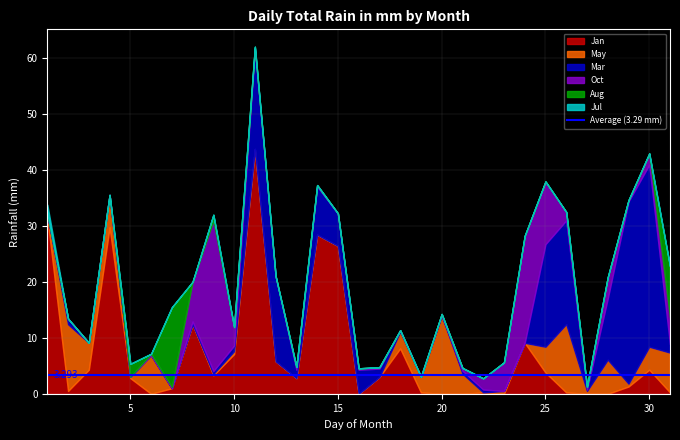

Reading left to right, list all the values displayed in this chart.

Jan: 31.5	0.5	4.3	29.7	2.8	0.0	1.0	12.4	3.3	7.1	43.7	5.8	2.8	28.4	26.4	0.0	3.0	8.1	0.2	0.0	0.0	0.2	0.0	9.1	3.8	0.2	0.0	0.0	1.3	4.3	0.2
May: 0.5	11.9	4.8	5.8	0.2	6.9	0.0	0.0	0.2	0.5	0.0	0.0	0.0	0.0	0.0	0.0	0.0	3.0	2.8	14.0	3.6	0.0	0.5	0.0	4.6	12.2	0.5	6.1	0.5	4.1	7.1
Mar: 0.0	1.0	0.0	0.0	0.0	0.0	0.0	0.5	0.5	1.0	18.0	15.2	1.5	8.6	5.8	4.3	1.5	0.2	0.0	0.0	0.5	0.5	0.0	0.0	18.3	18.5	0.2	10.9	32.5	32.5	1.5
Oct: 0.2	0.0	0.0	0.0	0.0	0.2	0.2	7.1	26.9	3.3	0.0	0.0	0.5	0.2	0.0	0.2	0.2	0.0	0.0	0.2	0.5	2.0	5.1	19.1	11.2	1.5	0.5	3.8	0.2	2.0	4.8
Aug: 0.0	0.0	0.0	0.0	2.3	0.0	14.2	0.0	1.0	0.0	0.2	0.0	0.0	0.0	0.0	0.0	0.0	0.0	0.0	0.0	0.0	0.0	0.0	0.0	0.0	0.0	0.0	0.0	0.0	0.0	9.1
Jul: 1.5	0.0	0.0	0.0	0.0	0.0	0.0	0.0	0.0	0.0	0.0	0.0	0.0	0.0	0.0	0.0	0.0	0.0	0.0	0.0	0.0	0.0	0.0	0.0	0.0	0.0	0.0	0.0	0.0	0.0	0.0